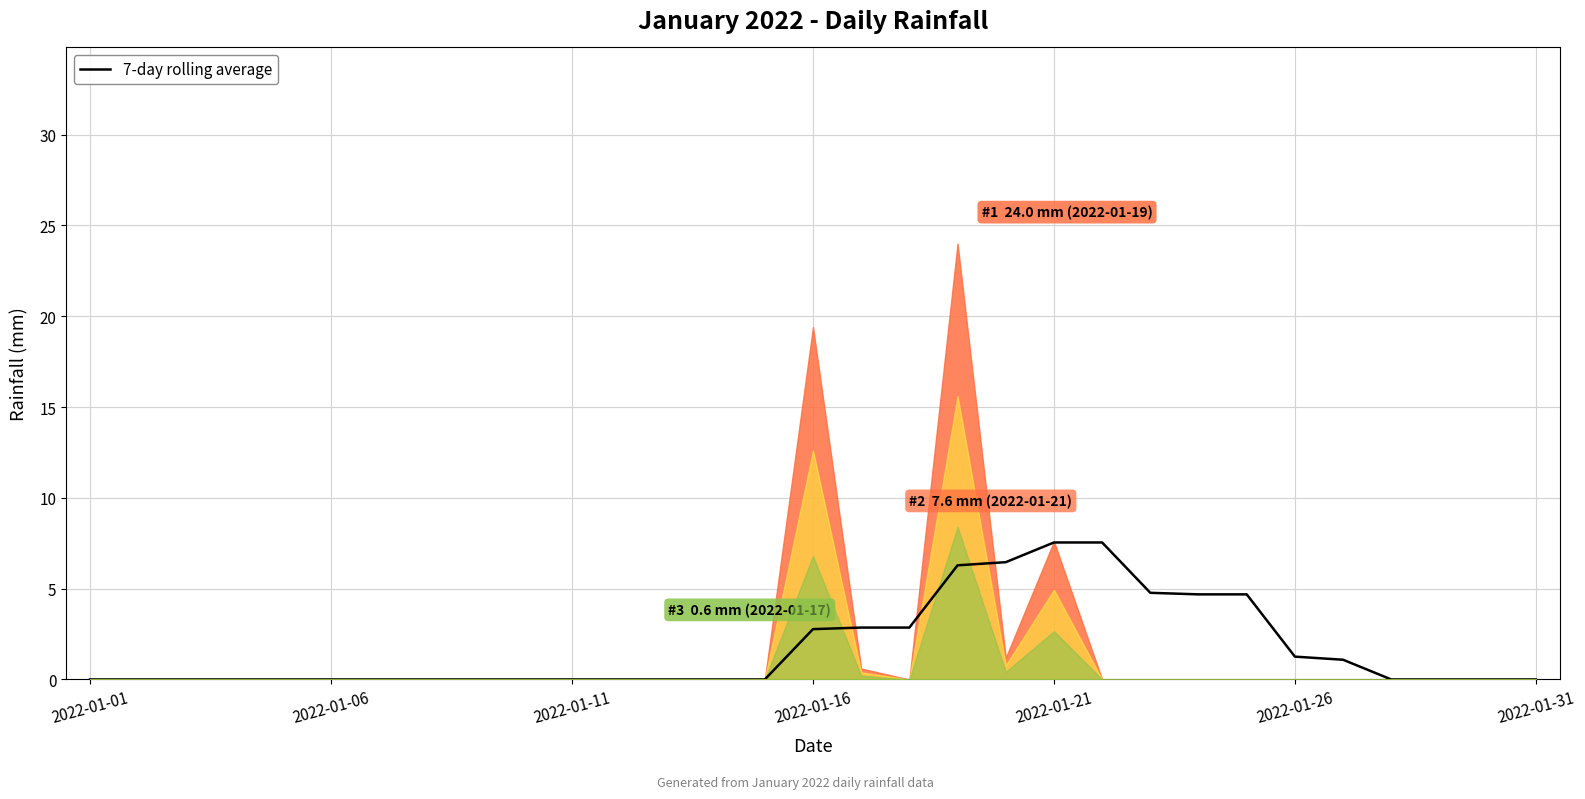

The chart shows a value of 0.0 at 2022-01-06. True or false?

True